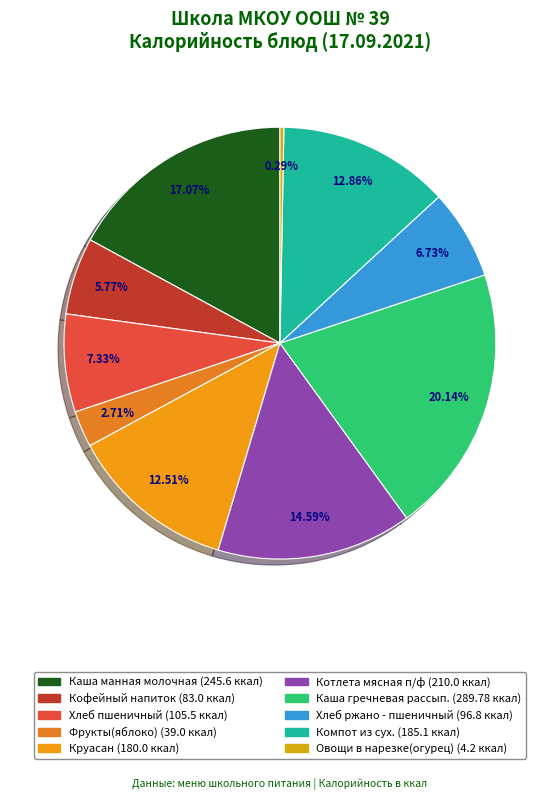

What percentage is the Хлеб ржано - пшеничный slice, to the nearest percent?

7%